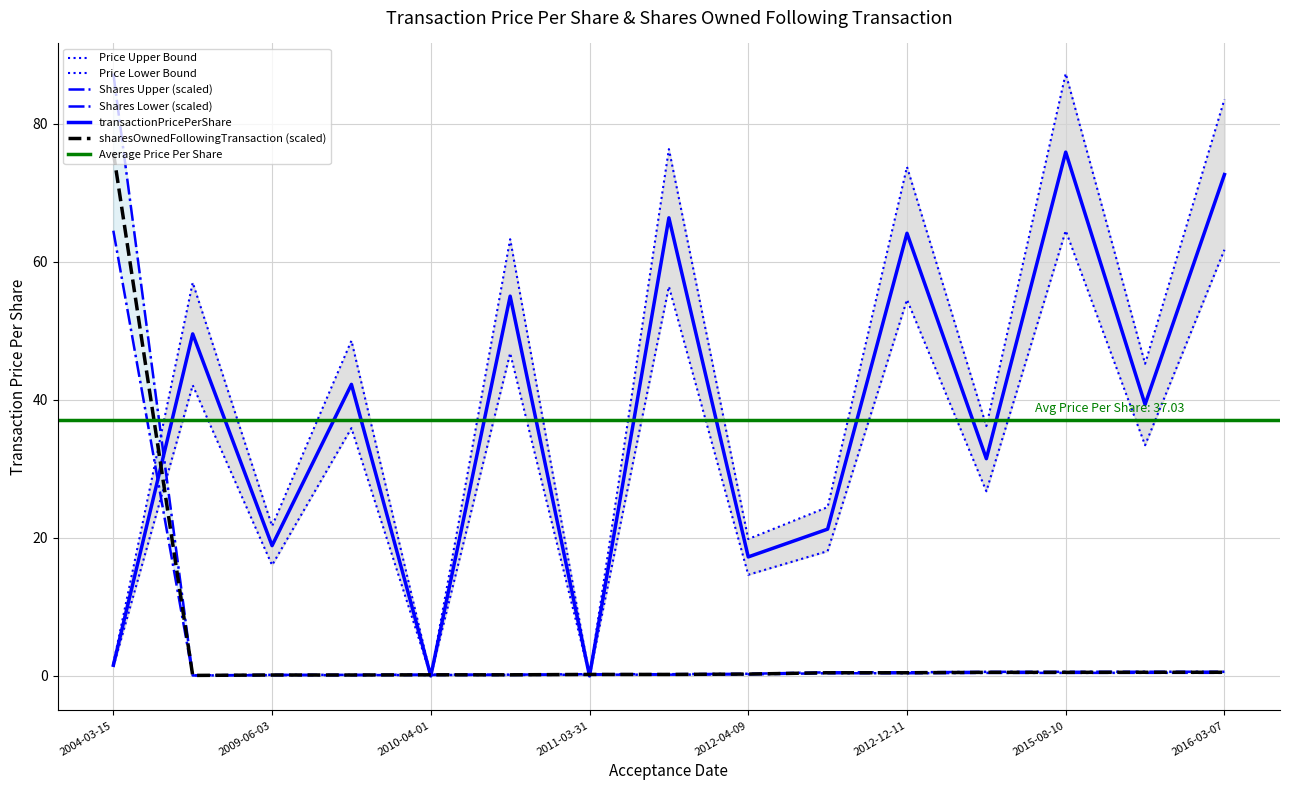

What is the difference between the second highest and second lowest values in the transactionPricePerShare series?

72.6